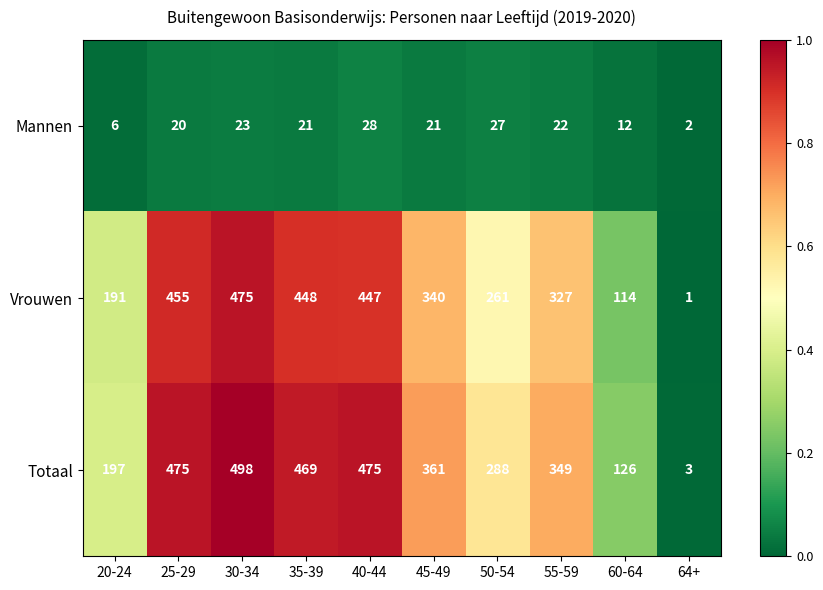

The value of Vrouwen at 64+ is 2. True or false?

False